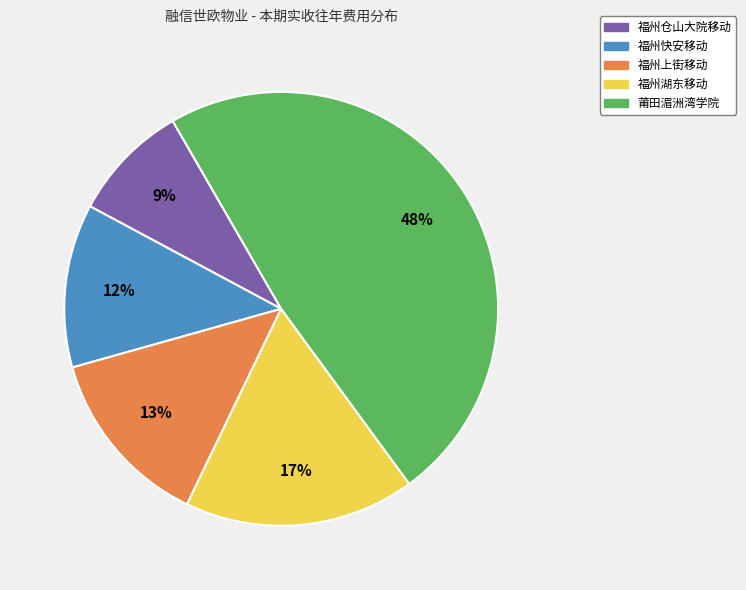

The 福州湖东移动 slice represents 17% of the pie. True or false?

True